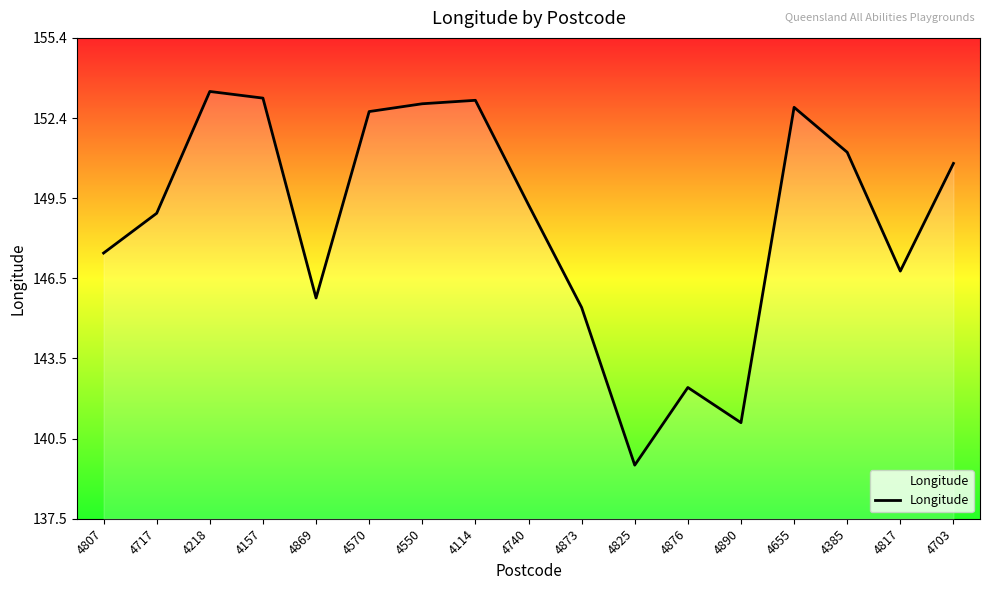

Approximately how many times larger is the value at 4218 compared to 4550?

1.0